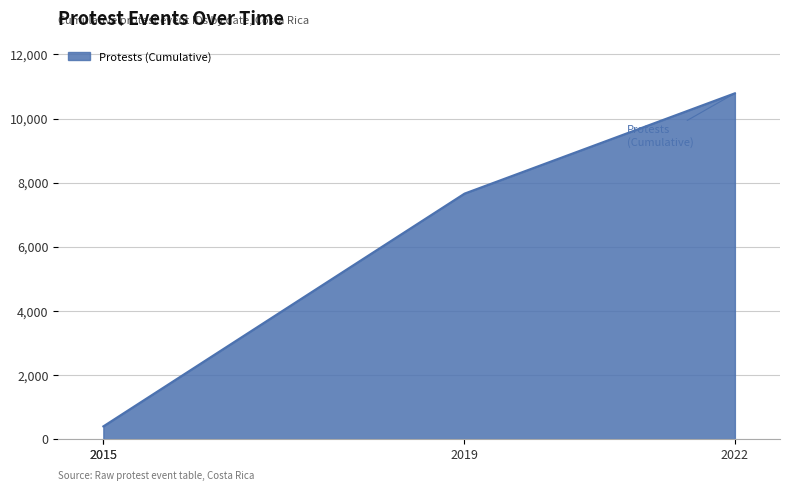

What is the difference between the maximum and minimum values?

10390.0